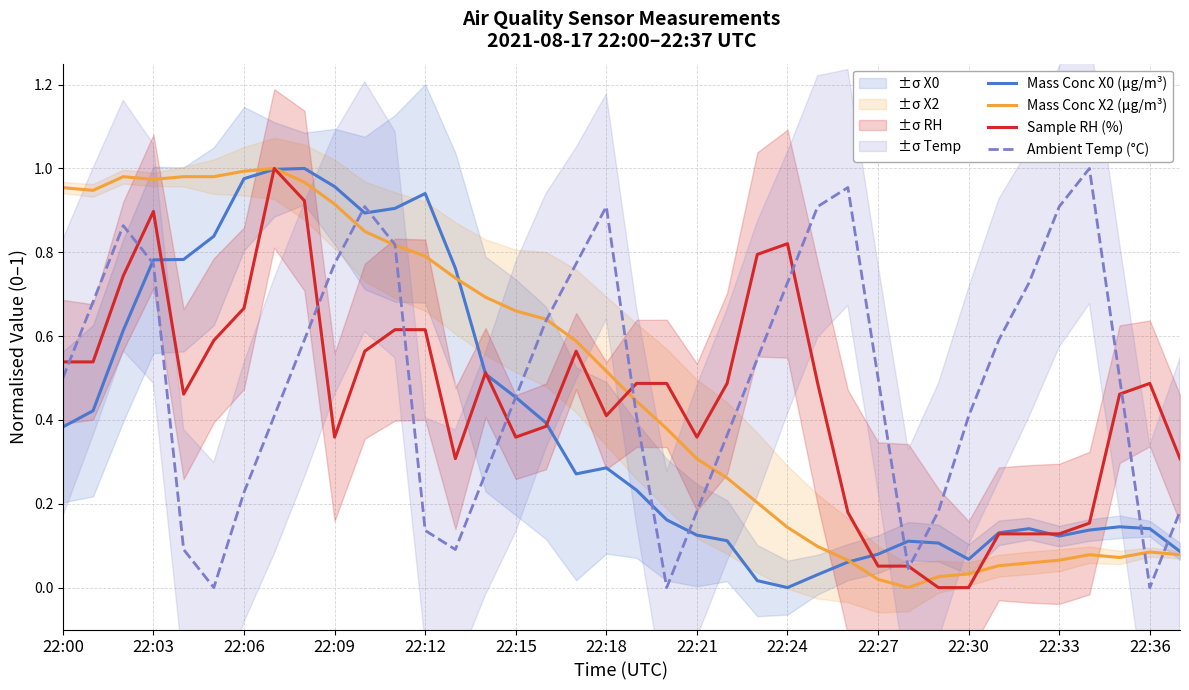

What is the label of the 18th point from the left?

17